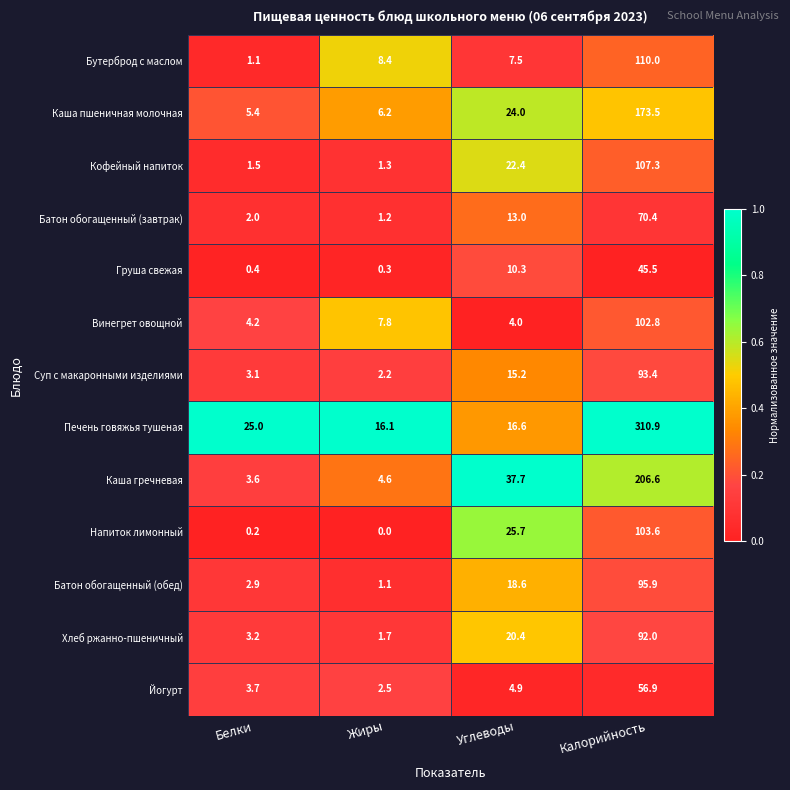

At which category is the sum across all series the highest?

Калорийность